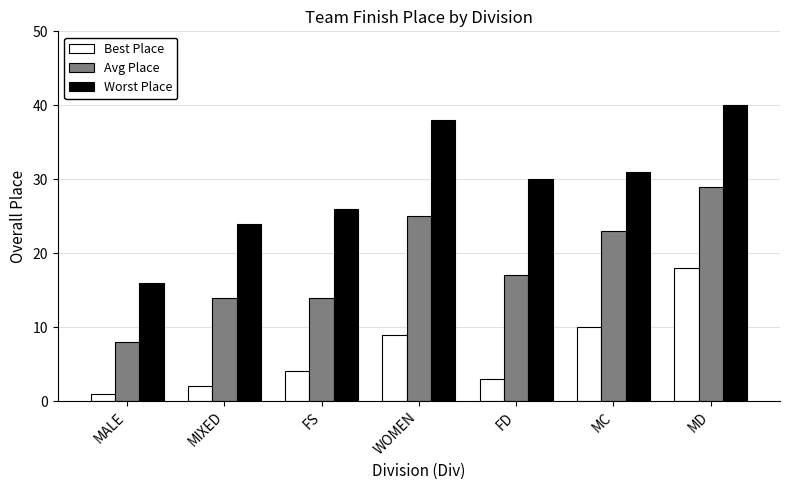

Count the number of categories in the chart.

7